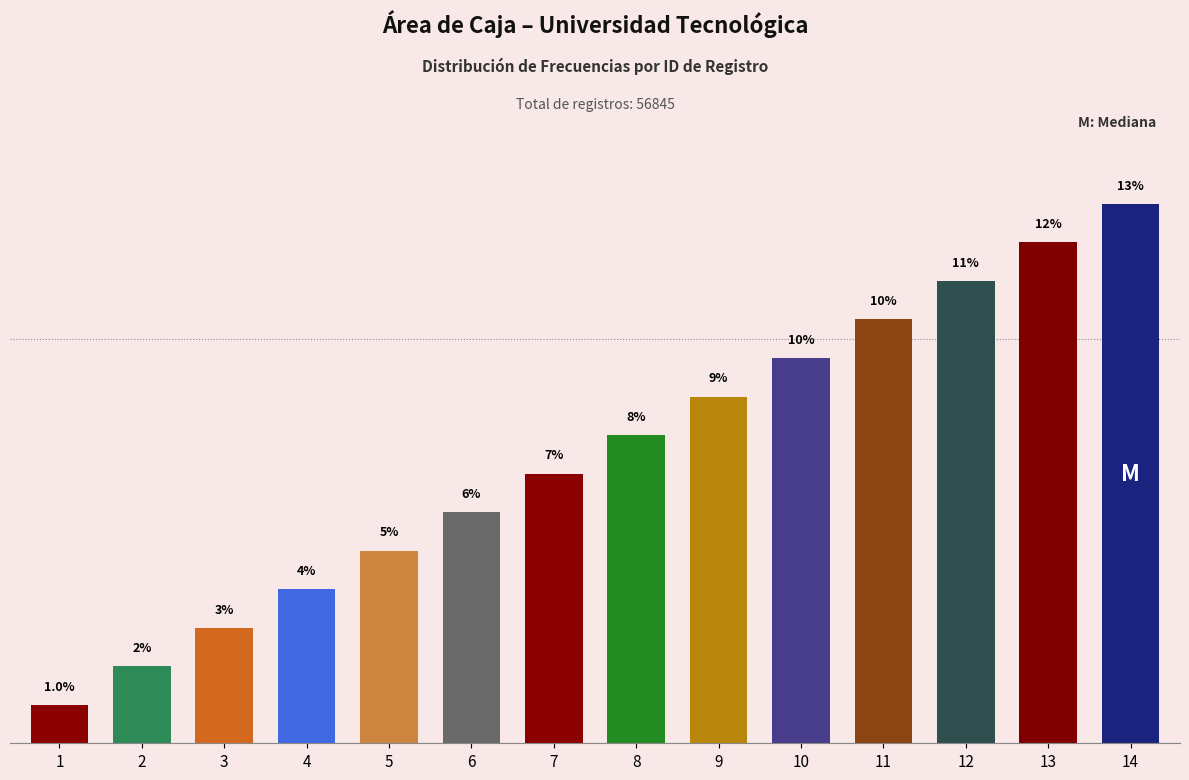

What is the difference between the maximum and minimum values?

12.4